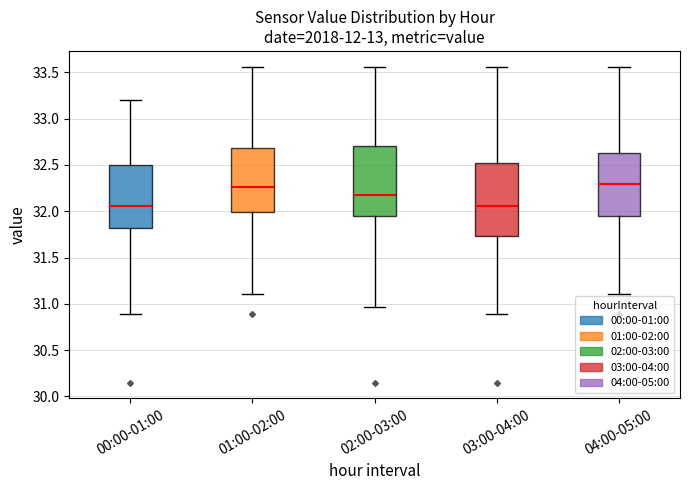

Reading left to right, transcribe this box plot: for each box, give where its median line is, the range the box spans, and where its two whiskers end, as read against the y-axis. The values are not printed on the chart, so give them approximately, as read against the axis.

00:00-01:00: median 32.05, box 31.80 to 32.50, whiskers 30.90 to 33.20
01:00-02:00: median 32.25, box 32.00 to 32.70, whiskers 31.10 to 33.55
02:00-03:00: median 32.20, box 31.95 to 32.70, whiskers 30.95 to 33.55
03:00-04:00: median 32.05, box 31.75 to 32.55, whiskers 30.90 to 33.55
04:00-05:00: median 32.30, box 31.95 to 32.65, whiskers 31.10 to 33.55